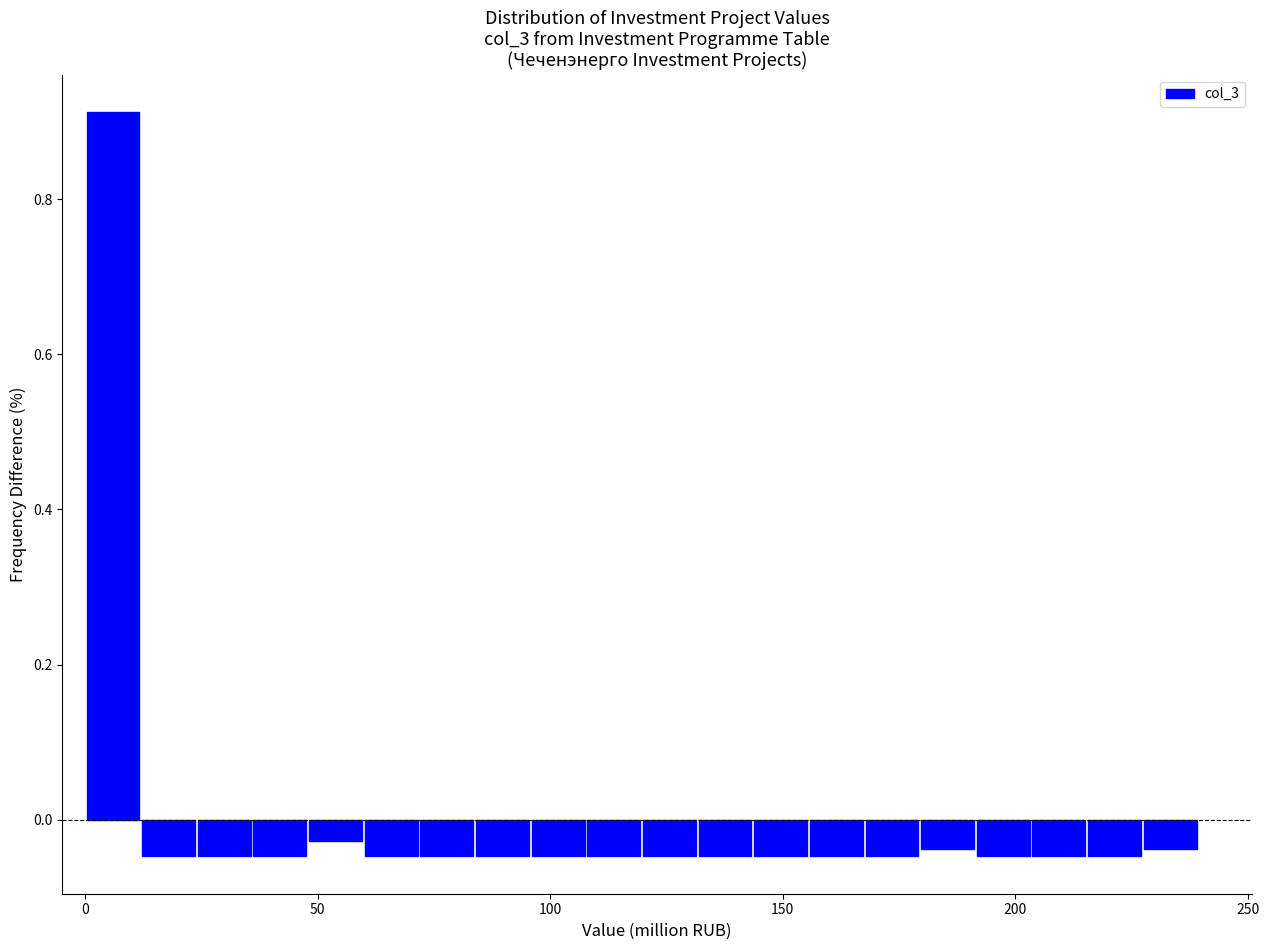

Read against the x-axis, roughly where is the centre of the tallest bar?

5